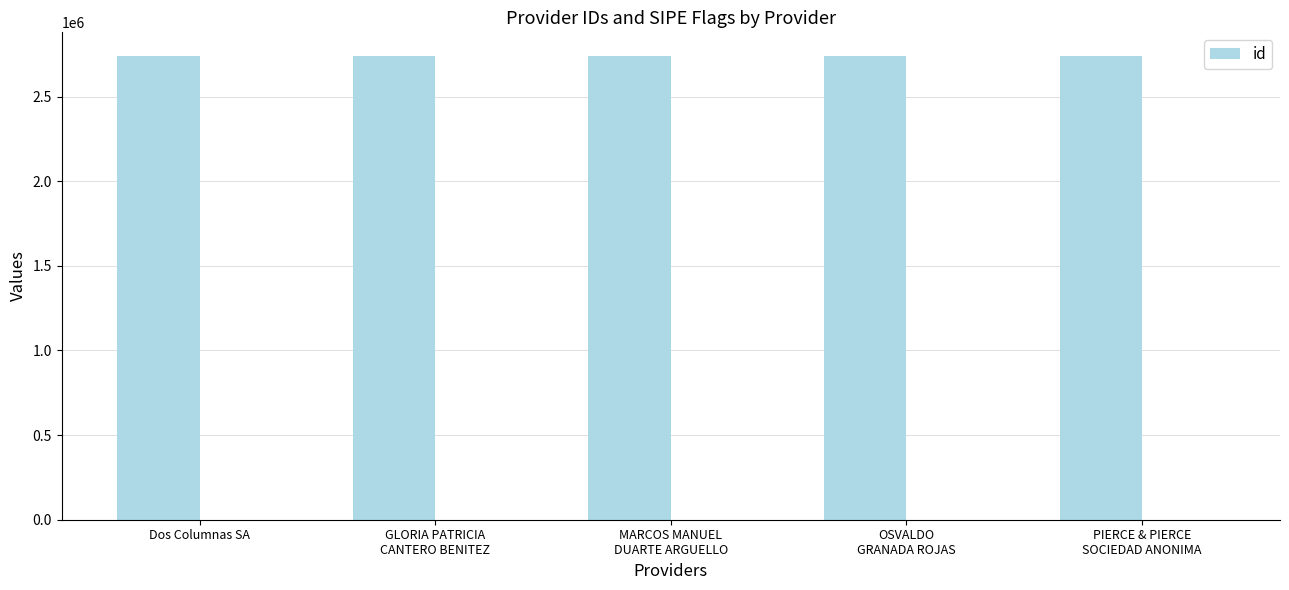

What value does the data have at Dos Columnas SA?

2742141